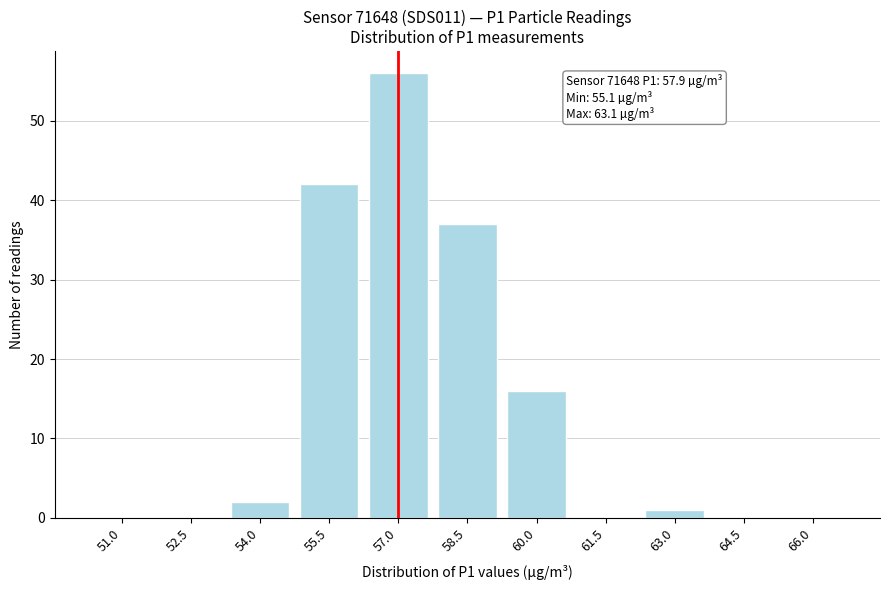

Reading left to right, extract all data points from this chart.

51.0=0	52.5=0	54.0=2	55.5=42	57.0=56	58.5=37	60.0=16	61.5=0	63.0=1	64.5=0	66.0=0